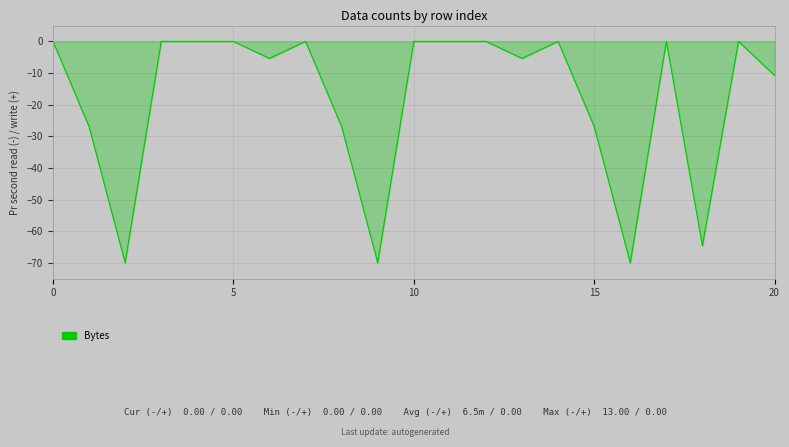

The chart shows a value of 24.4 at 0. True or false?

False